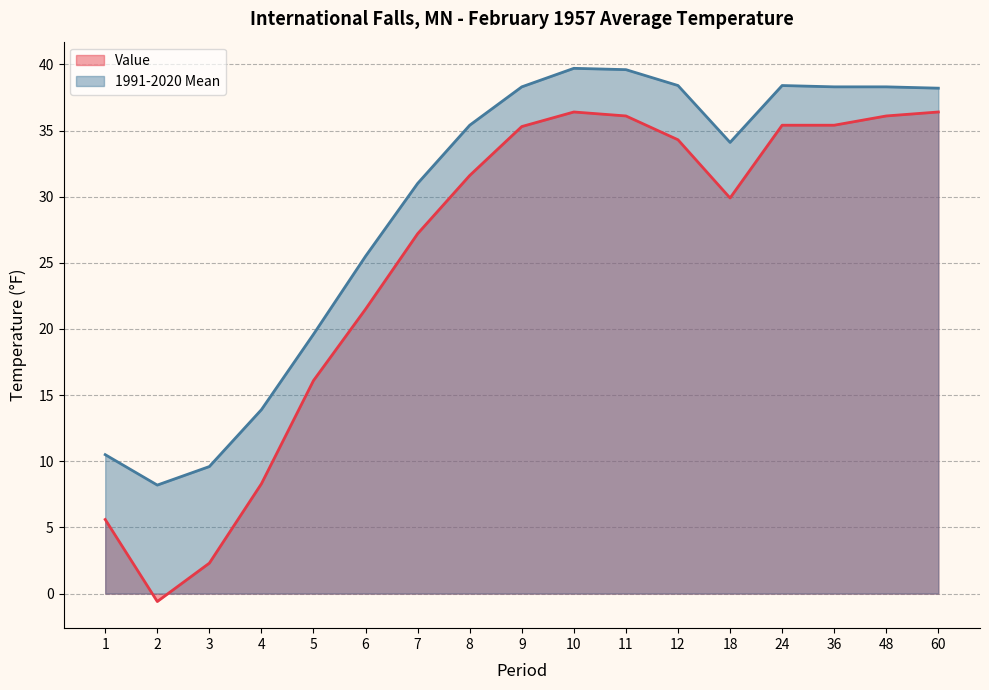

At which label does Value first exceed 31?

8